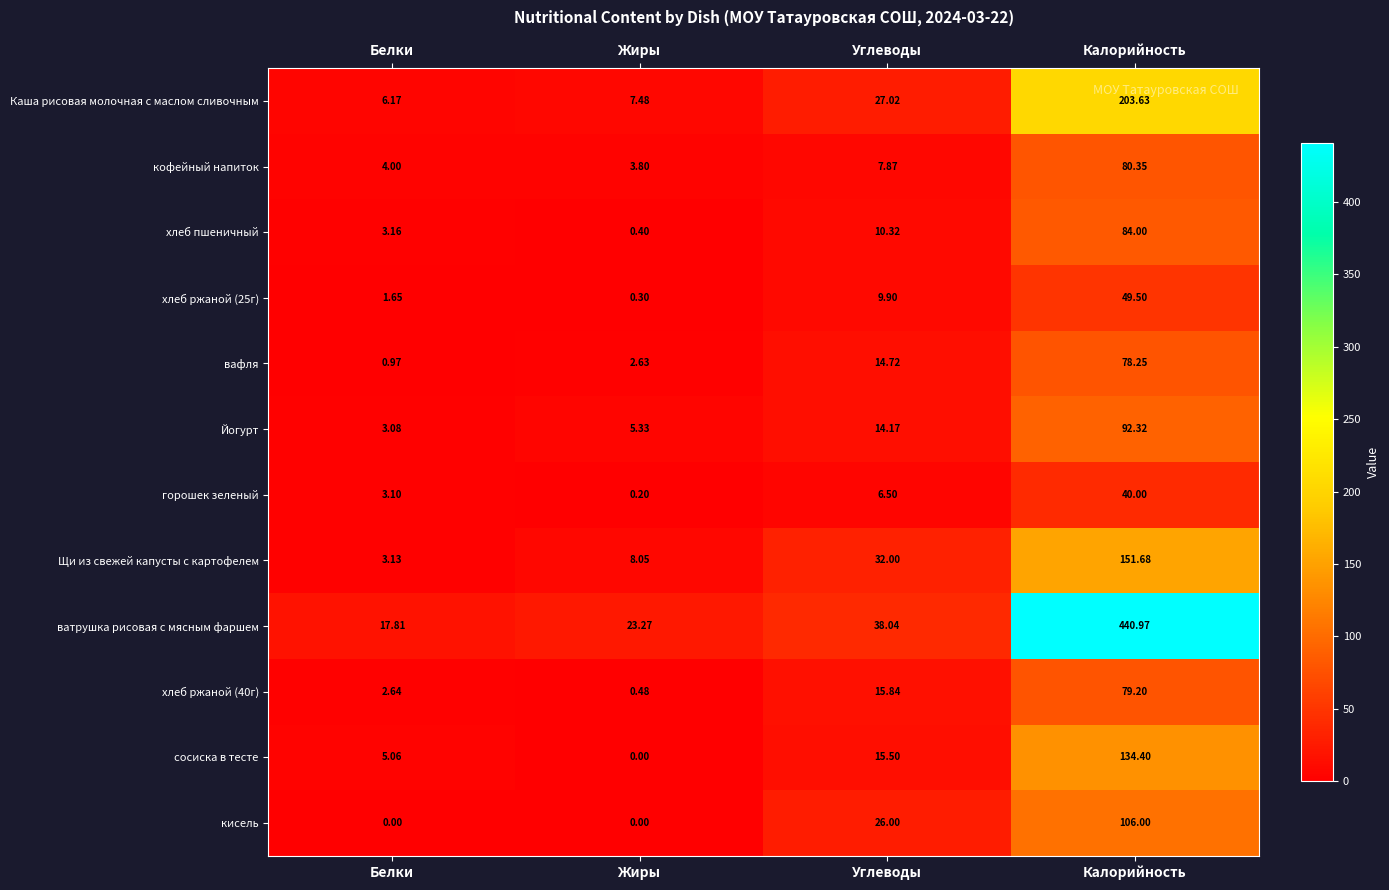

Where does the кофейный напиток series first go above 7?

Углеводы